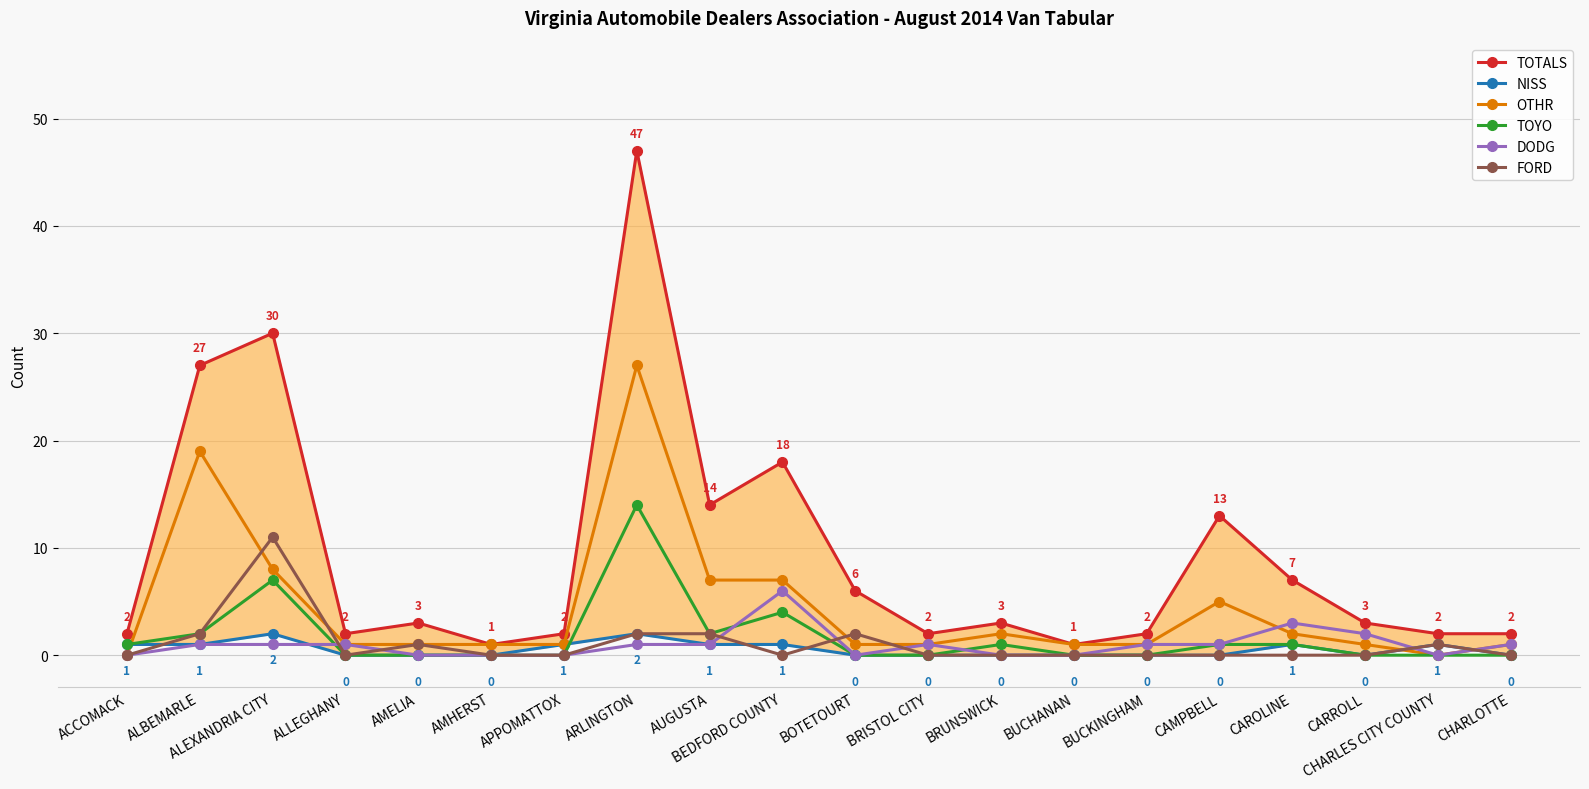

What is the difference between the maximum and second lowest values in the TOTALS series?

46